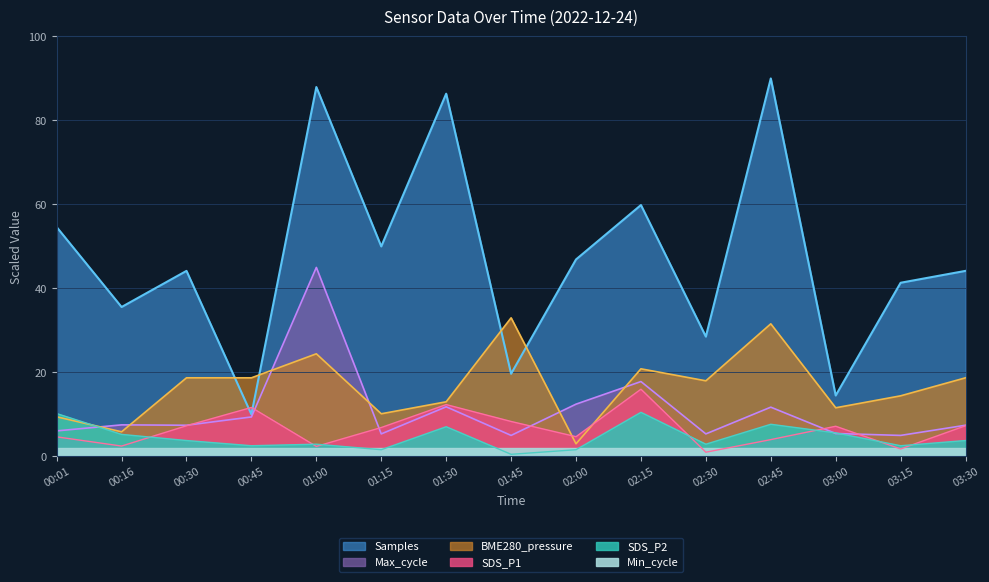

What is the label of the 4th point from the left?

00:45